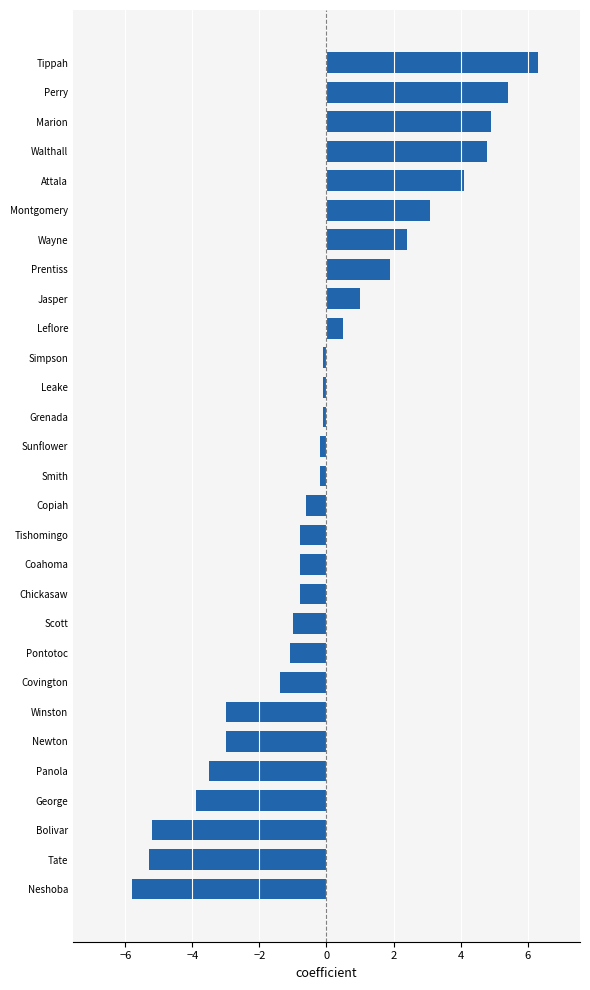

Reading bottom to top, list all the values displayed in this chart.

Neshoba=-5.8	Tate=-5.3	Bolivar=-5.2	George=-3.9	Panola=-3.5	Newton=-3.0	Winston=-3.0	Covington=-1.4	Pontotoc=-1.1	Scott=-1.0	Chickasaw=-0.8	Coahoma=-0.8	Tishomingo=-0.8	Copiah=-0.6	Smith=-0.2	Sunflower=-0.2	Grenada=-0.1	Leake=-0.1	Simpson=-0.1	Leflore=0.5	Jasper=1.0	Prentiss=1.9	Wayne=2.4	Montgomery=3.1	Attala=4.1	Walthall=4.8	Marion=4.9	Perry=5.4	Tippah=6.3